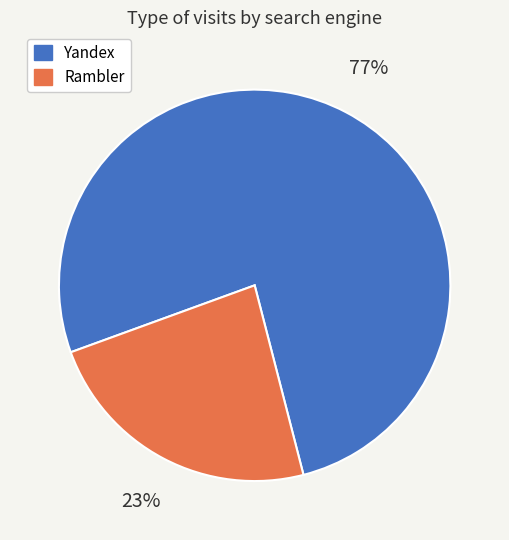

Is there a majority slice in this chart?

Yes